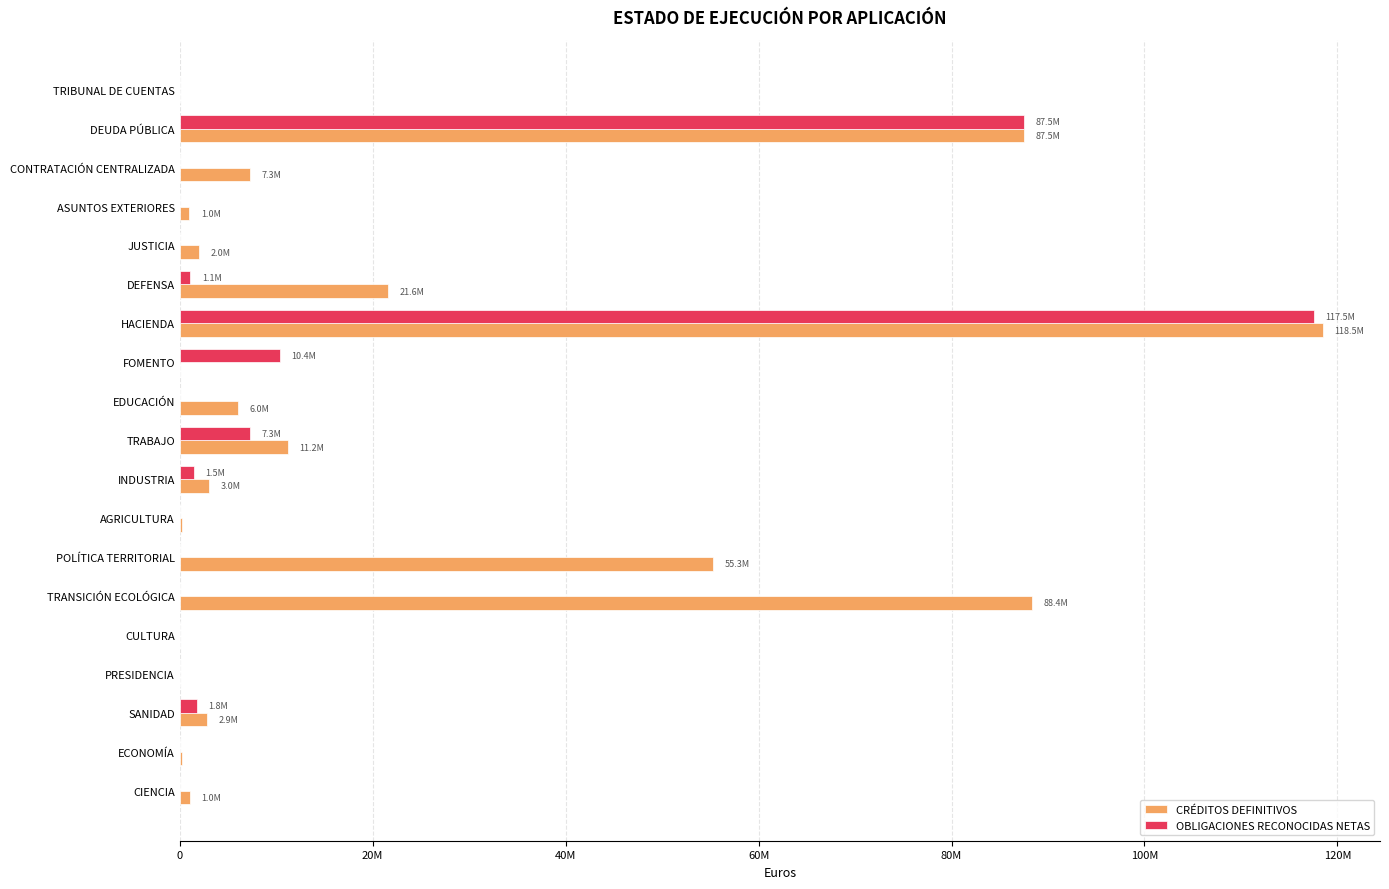

Which series has the largest total across all categories?

CRÉDITOS DEFINITIVOS